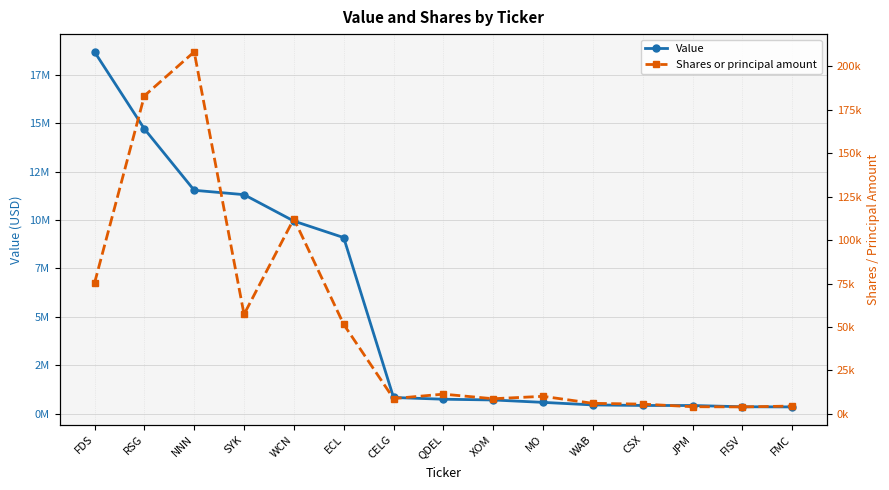

At how many categories does at least one series exceed 12842293?

2